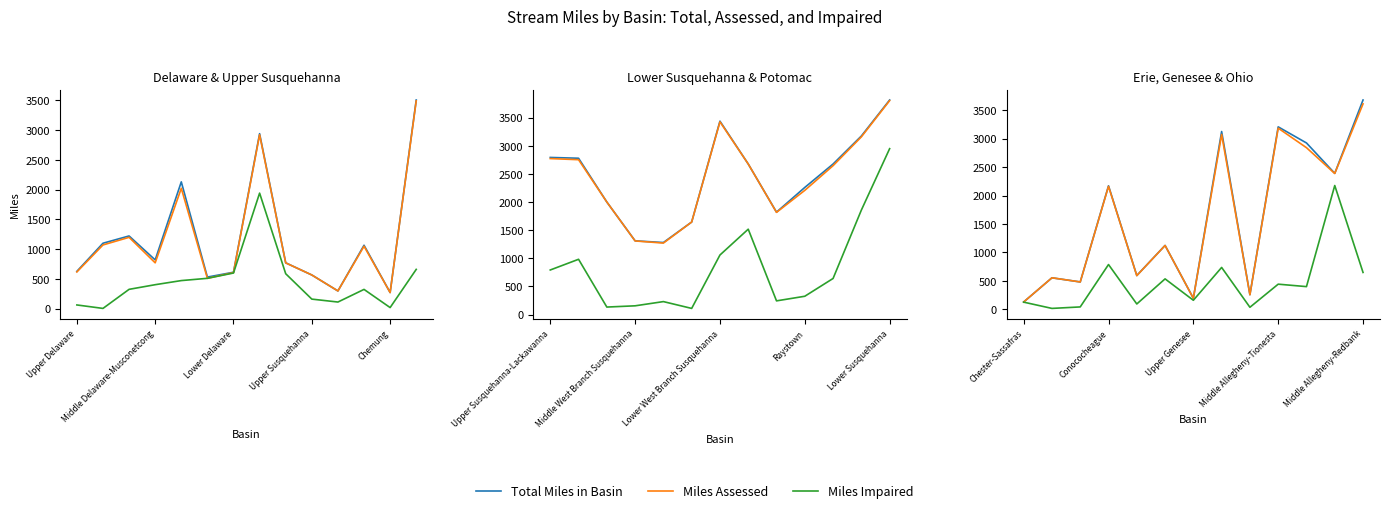

True or false: Total Miles in Basin and Miles Assessed intersect in this chart.

False